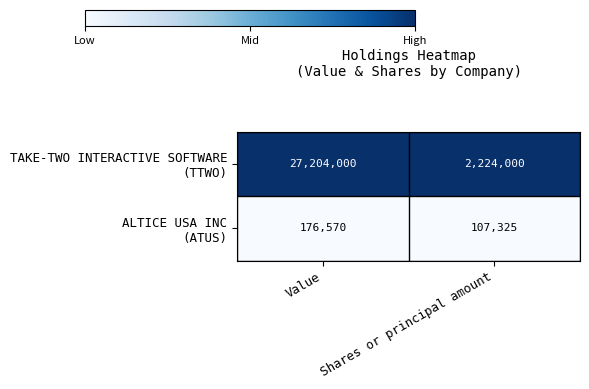

What is the minimum value shown in the chart?

107325